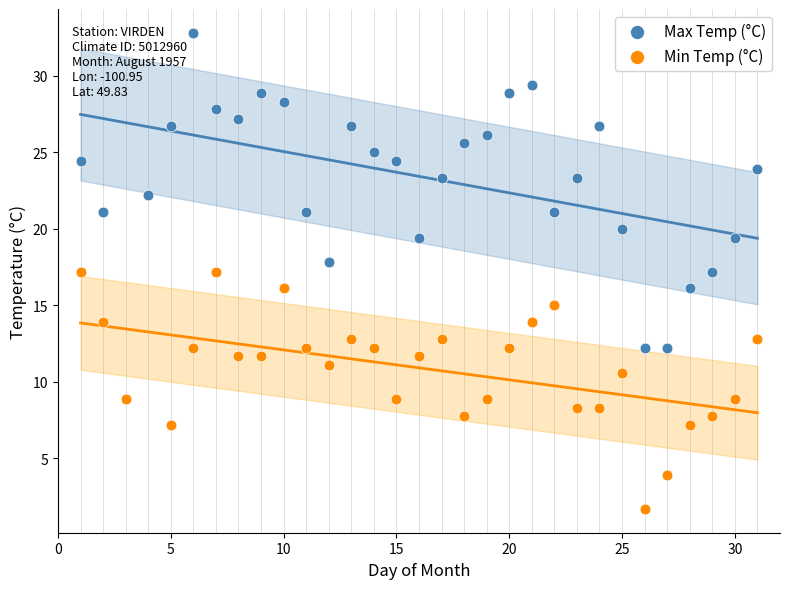

Which series contains the highest Y value?

Max Temp (°C)